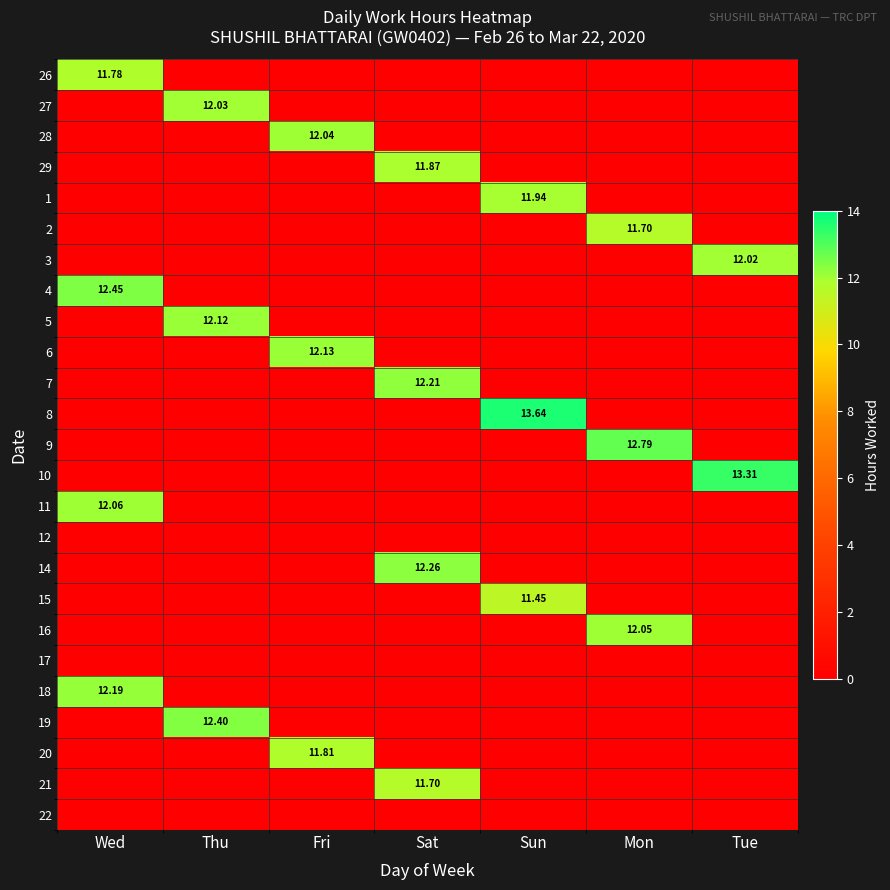

True or false: 29 has a value of 8.1 at Sun.

False